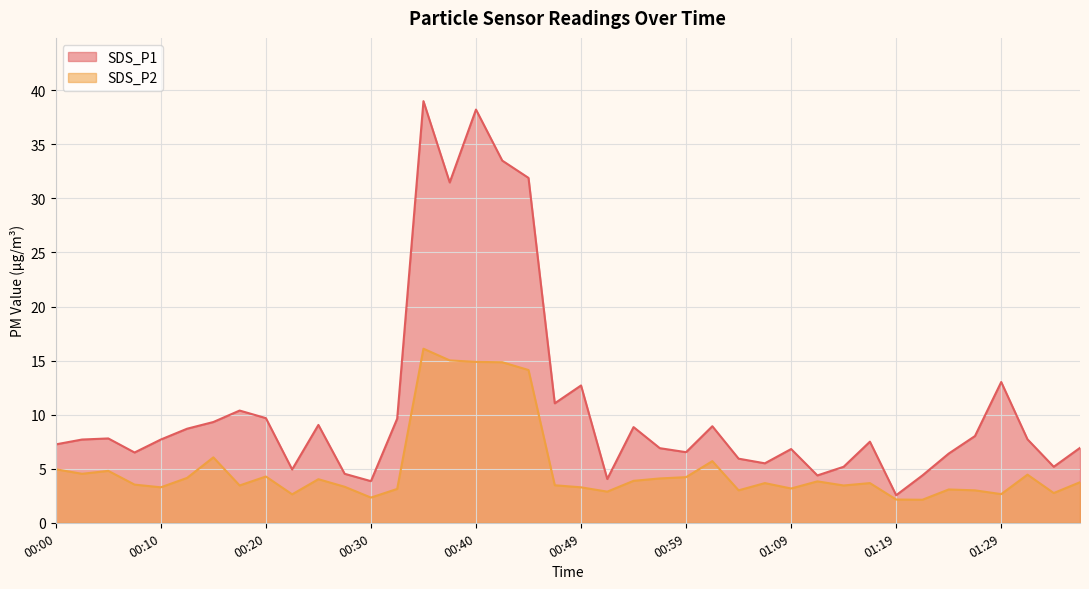

How many data points in SDS_P2 are above 3?

31